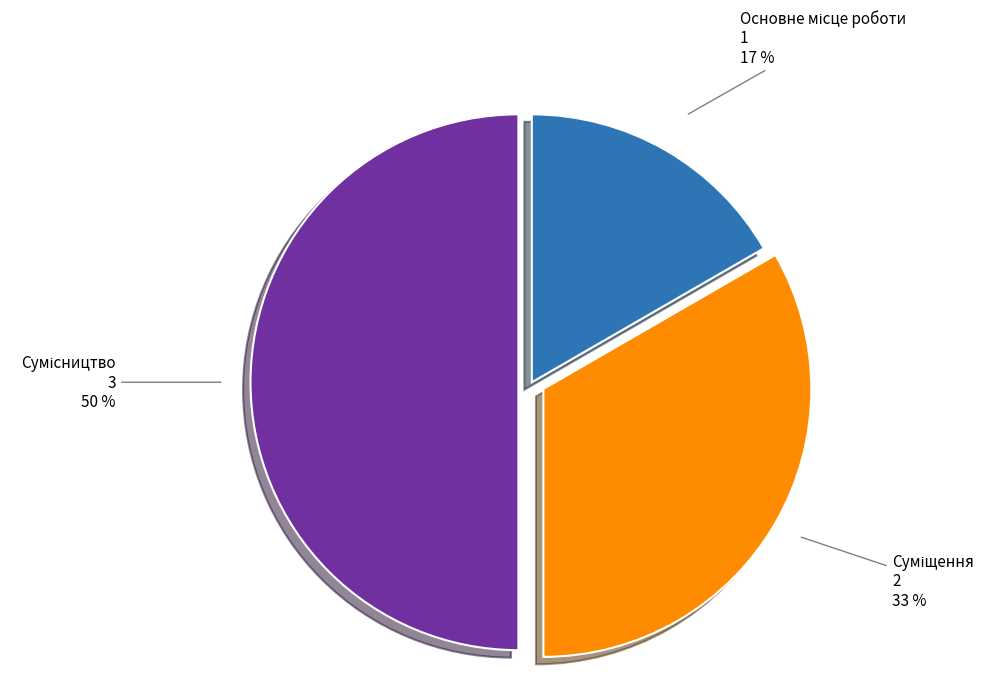

To the nearest percent, what is the average slice percentage?

33%